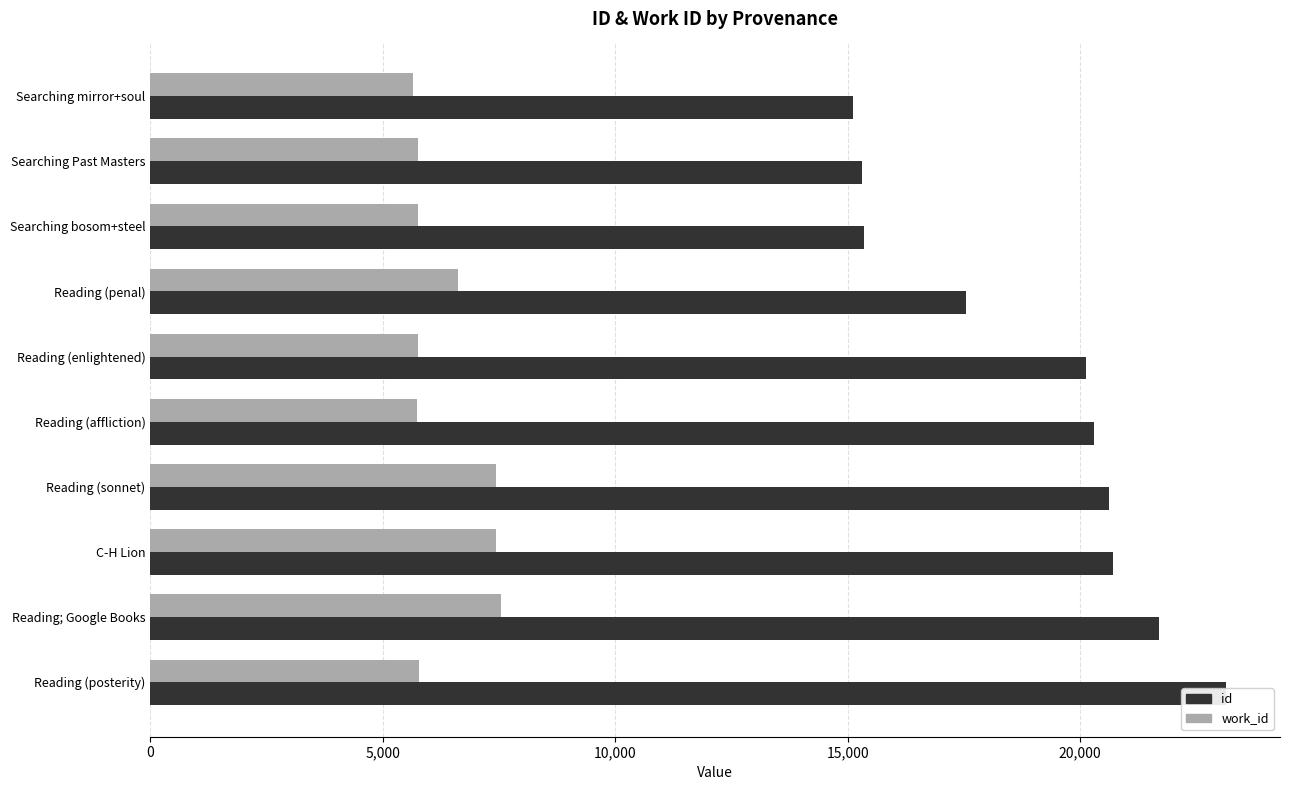

What is the approximate value of work_id at Reading (enlightened), to the nearest 10?

5740